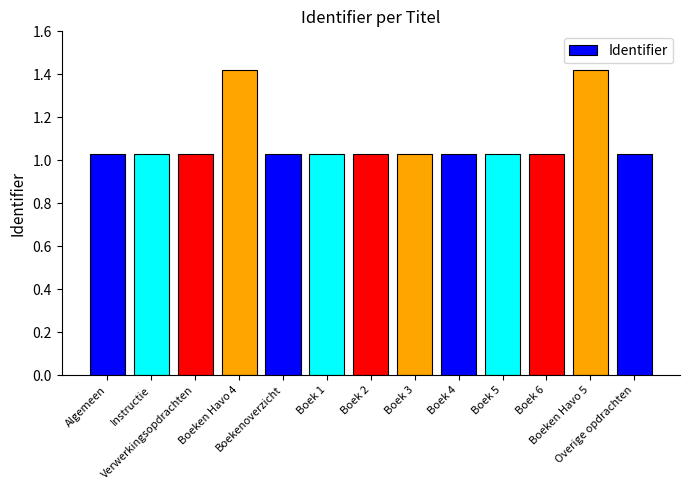

What is the difference between the maximum and minimum values?

0.4